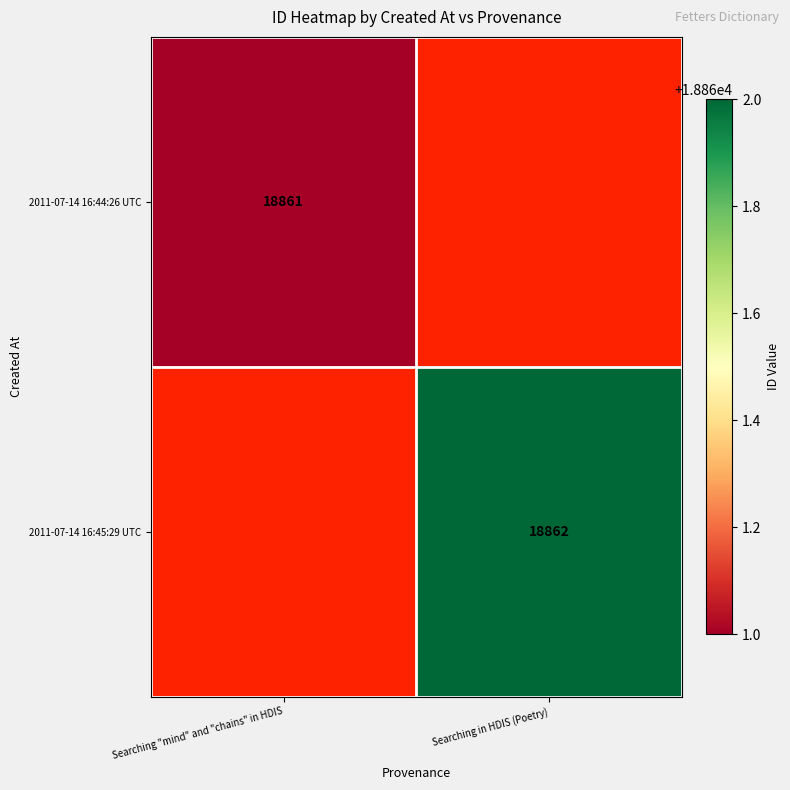

The 2011-07-14 16:44:26 UTC series shows 6086 at Searching "mind" and "chains" in HDIS. True or false?

False